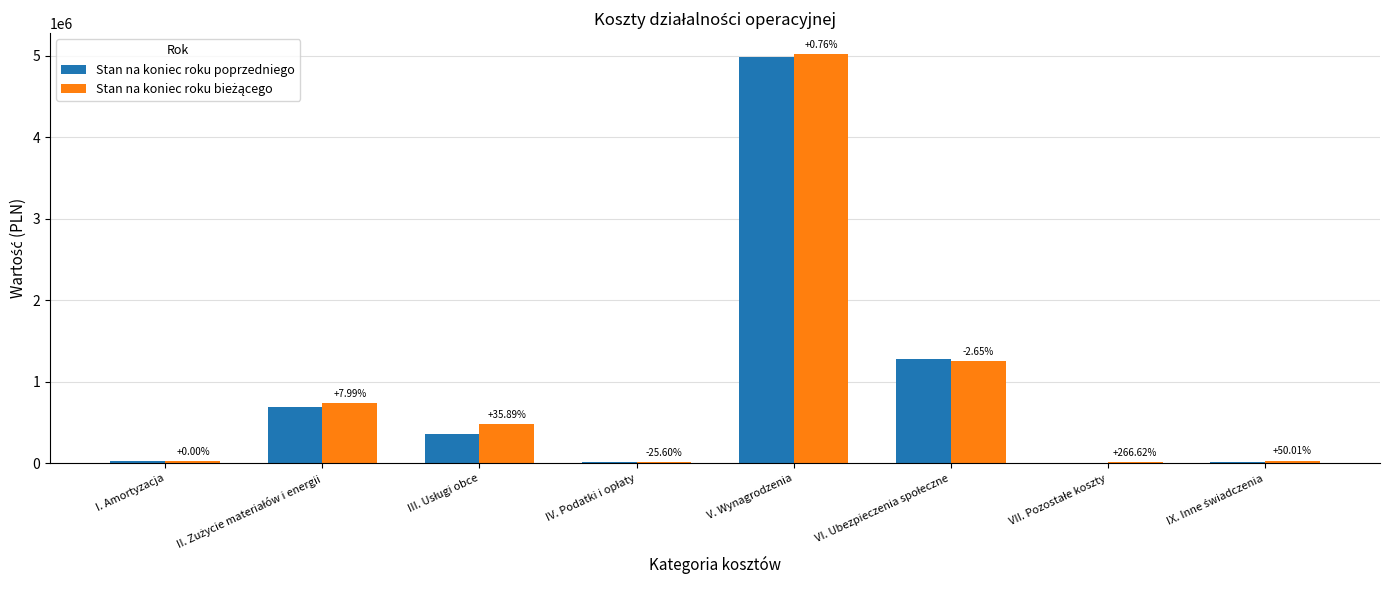

Which series has the widest spread of values?

Stan na koniec roku bieżącego